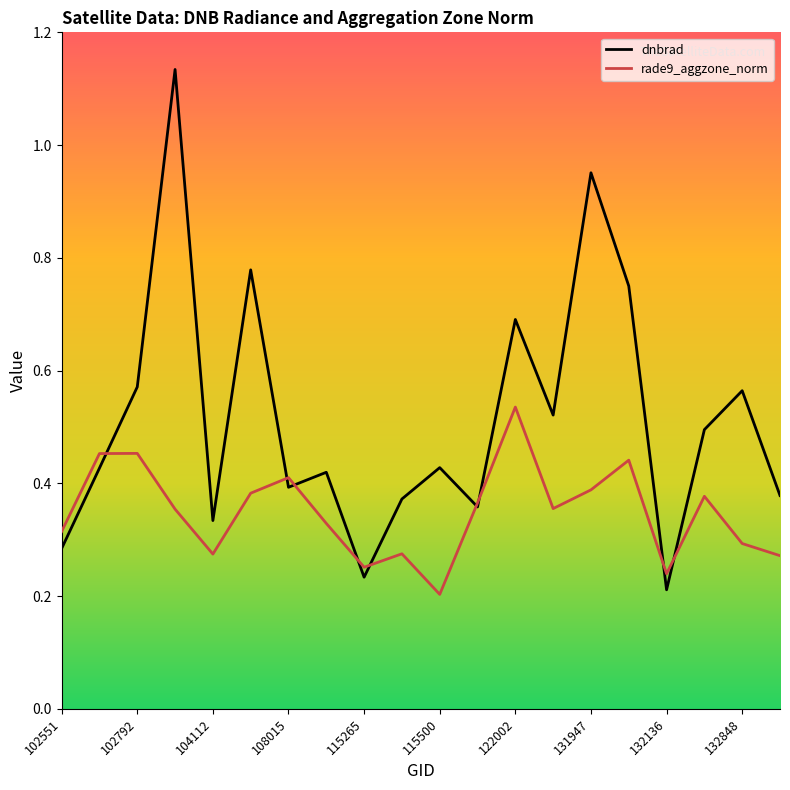

Which series has the largest range (max minus min)?

dnbrad